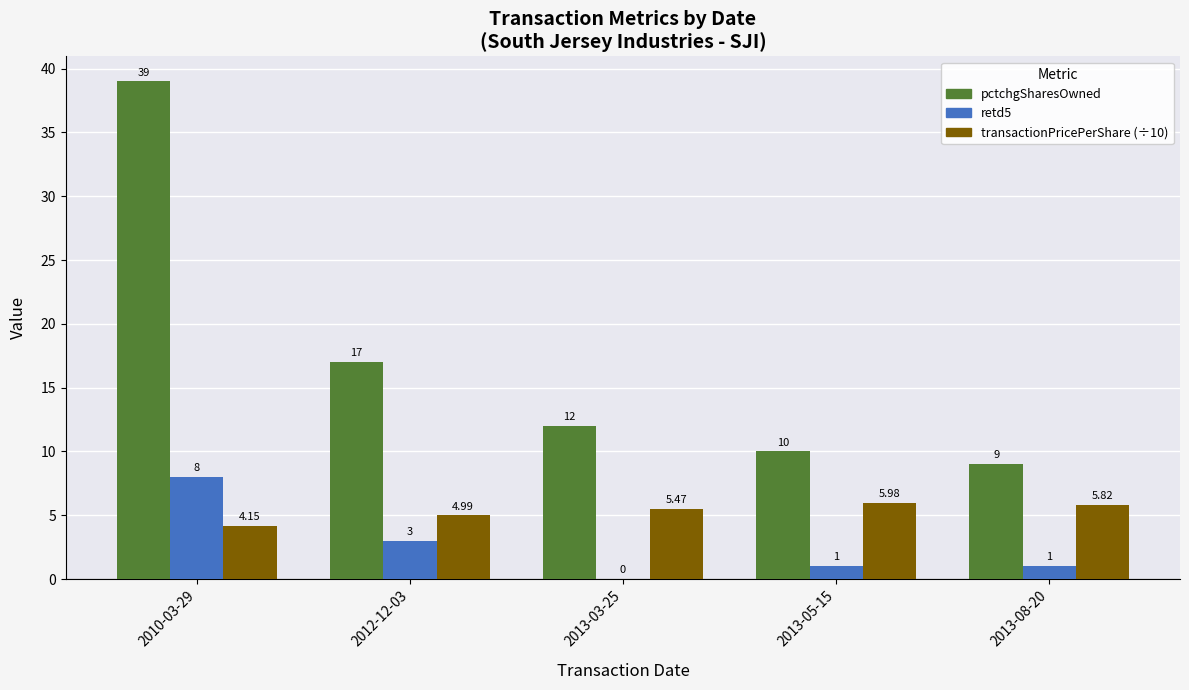

Is the value of pctchgSharesOwned at 2010-03-29 greater than the value of transactionPricePerShare (÷10) at 2010-03-29?

Yes